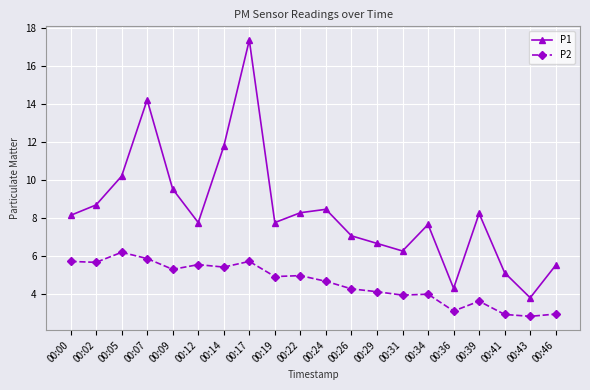

What are all the series names shown in the legend?

P1, P2